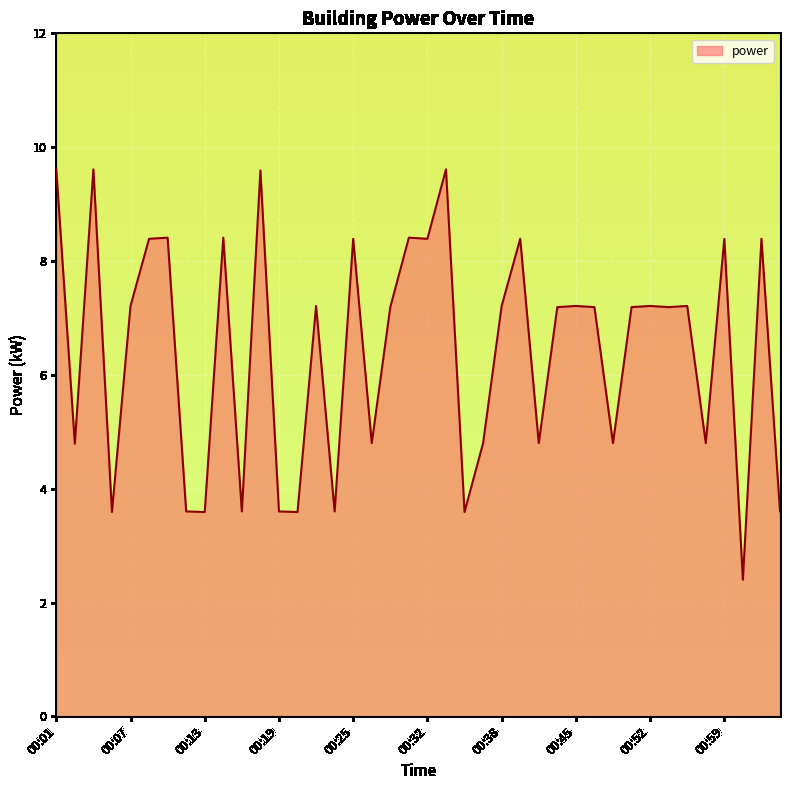

What is the sum of all values?

256.8